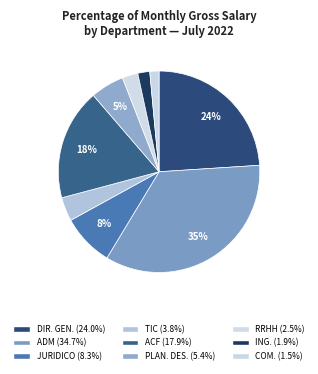

Does any single category account for the majority?

No